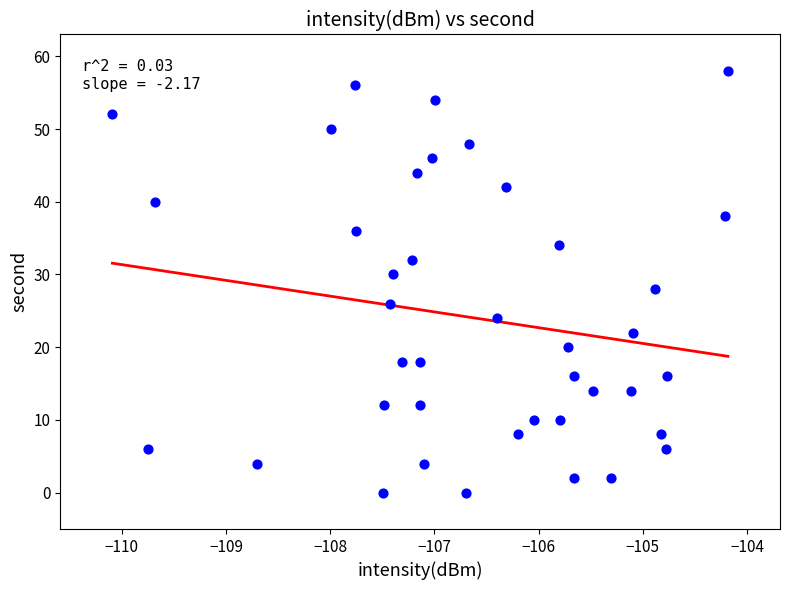

What is the range of Y values (max minus min)?

58